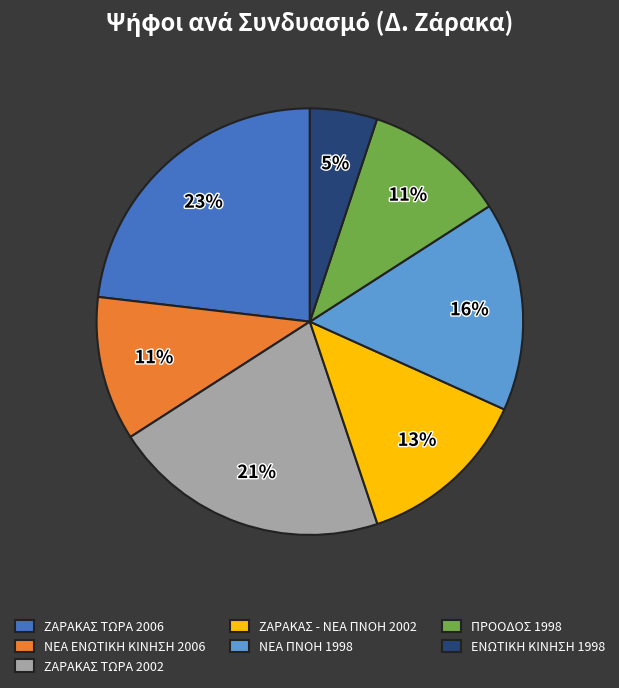

Is there a majority slice in this chart?

No